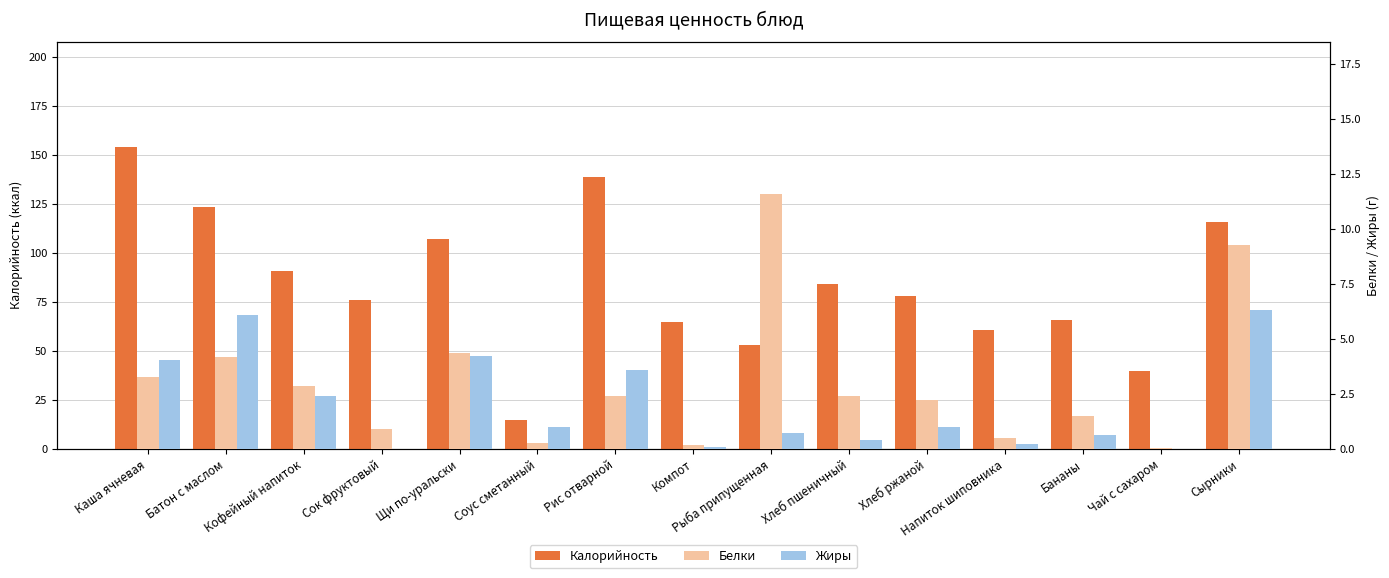

What is the difference between the maximum and minimum values in the Белки series?

11.5